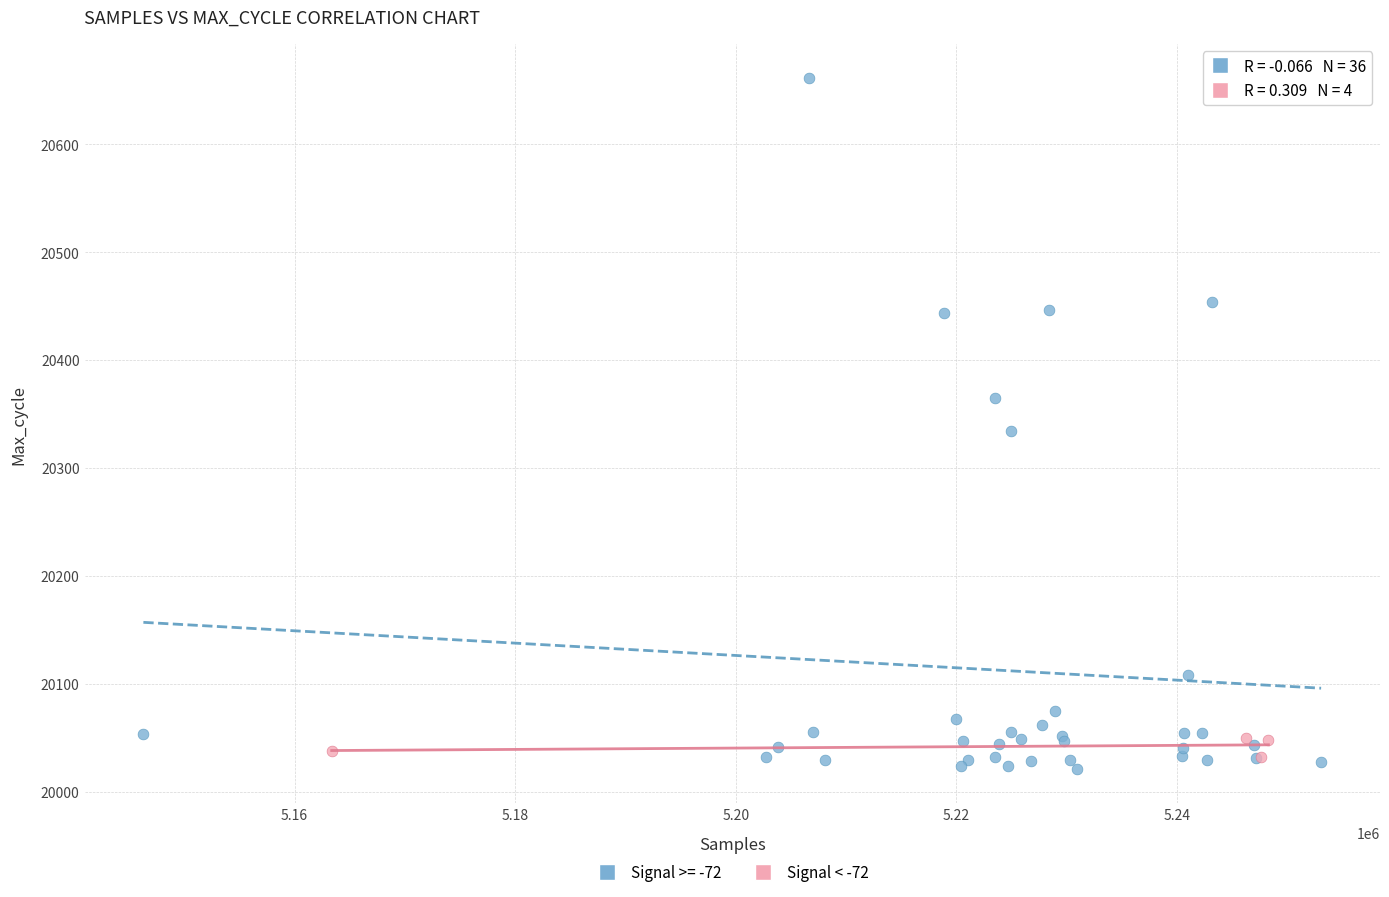

Which series contains the highest Y value?

Signal >= -72